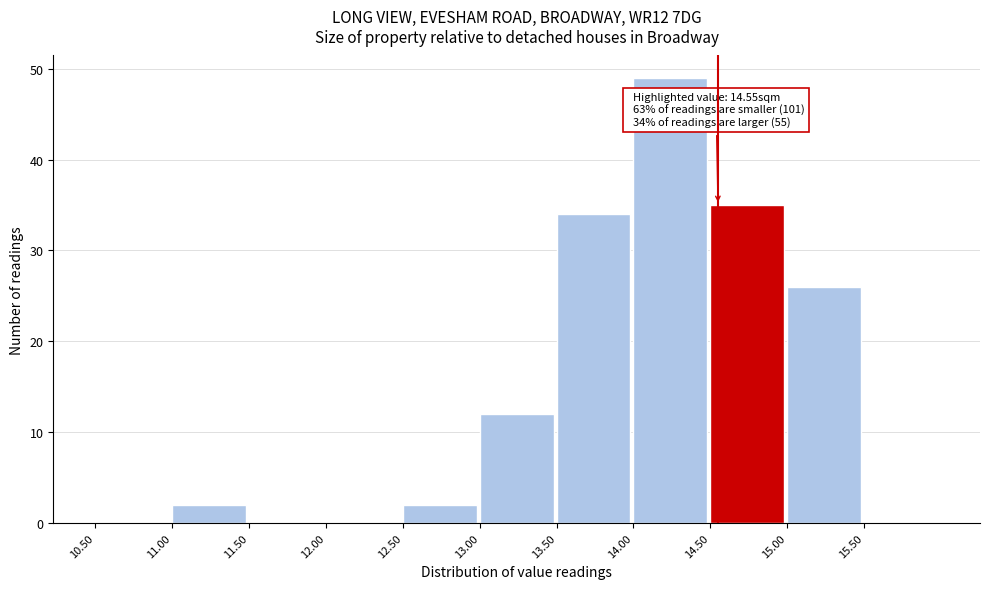

Over which range of the x-axis is the bar tallest?

14.0 to 14.5